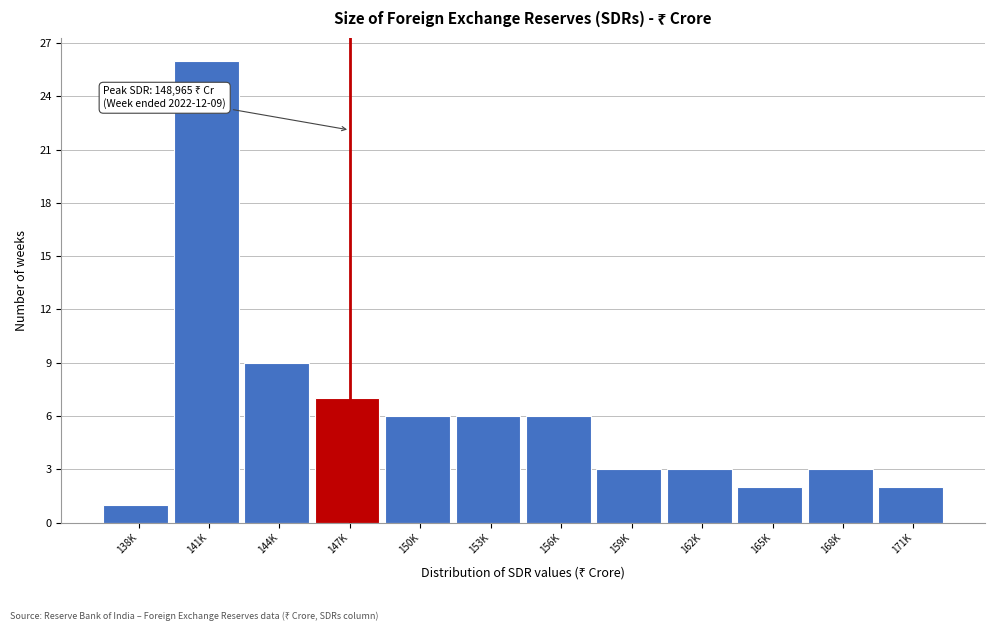

Reading left to right, what are all the values shown in this chart?

138K=1	141K=26	144K=9	147K=7	150K=6	153K=6	156K=6	159K=3	162K=3	165K=2	168K=3	171K=2